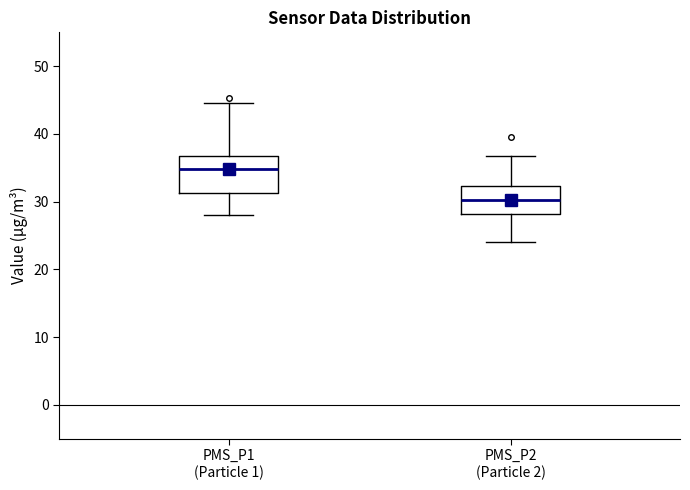

Where does the lower whisker of the box for PMS_P1 (Particle 1) end on the y-axis? The values are not printed on the chart, so give them approximately, as read against the axis.

28